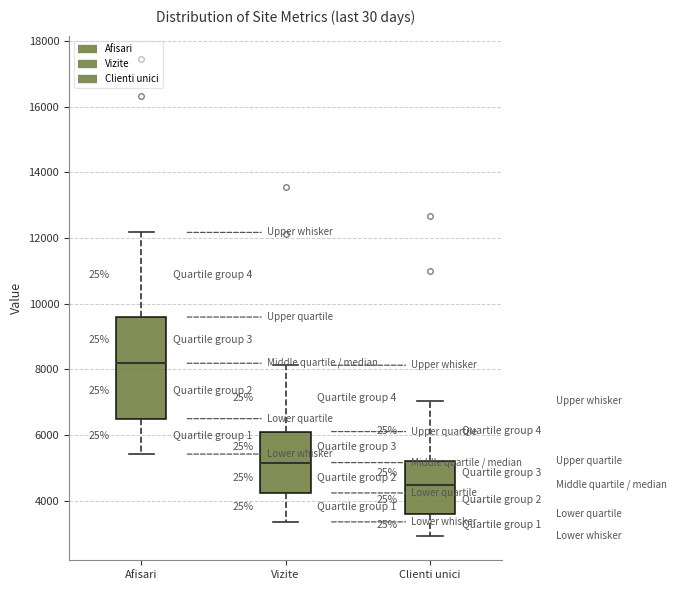

Which box is the tallest, from its lower edge to its upper edge?

Afisari